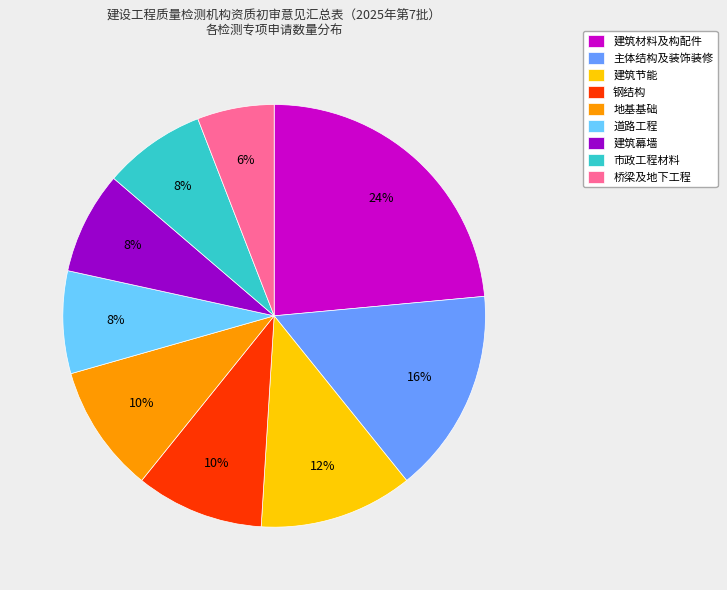

To the nearest percent, what percentage of the pie is 桥梁及地下工程?

6%